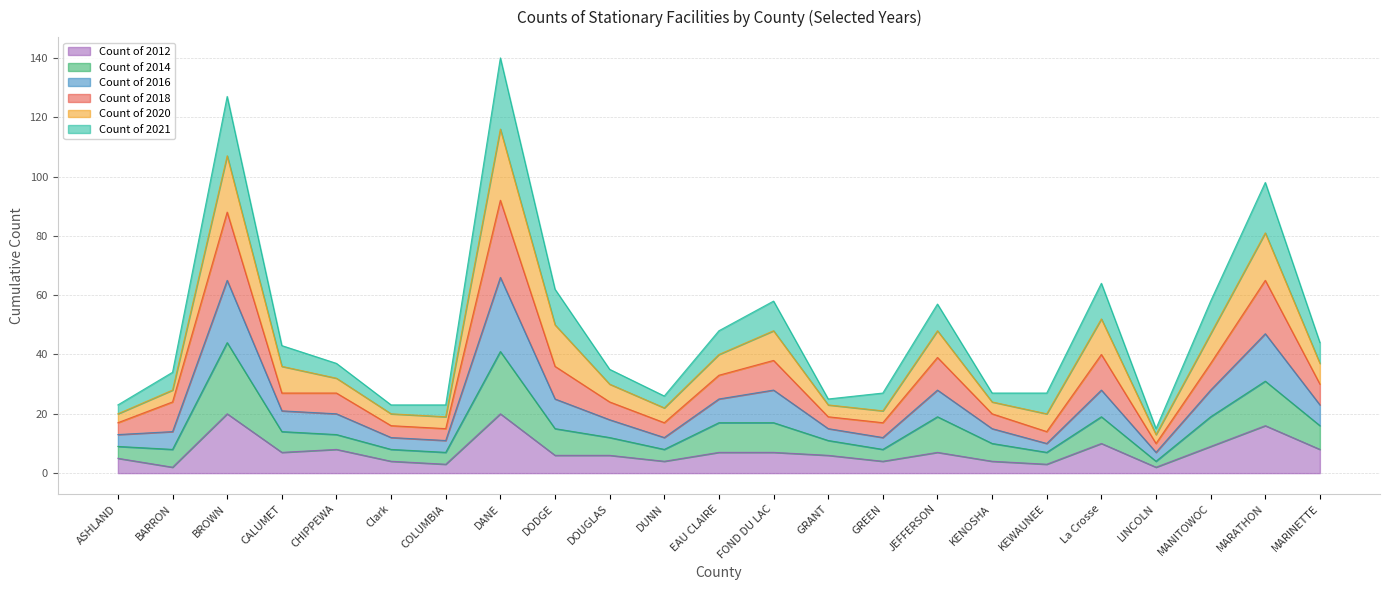

Between CALUMET and EAU CLAIRE, which is larger?

CALUMET